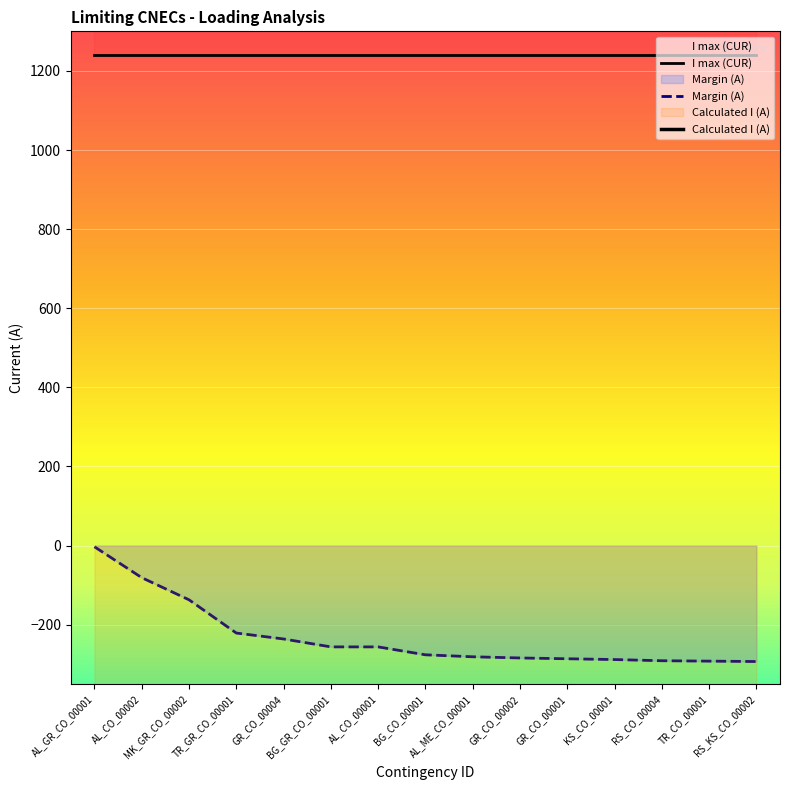

True or false: I max (CUR) has a value of 1958 at RS_KS_CO_00002.

False